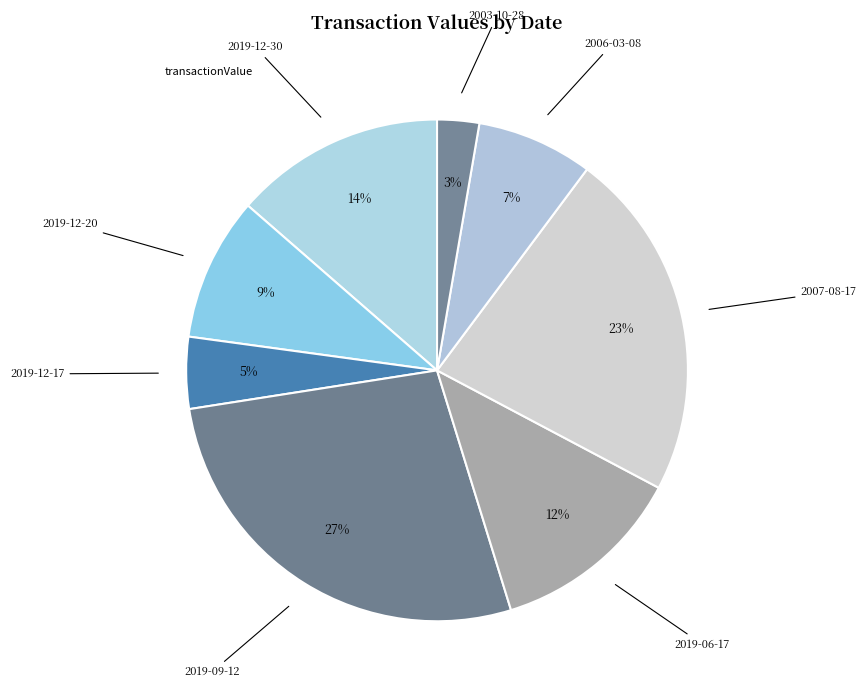

Which slice is the smallest?

2003-10-28